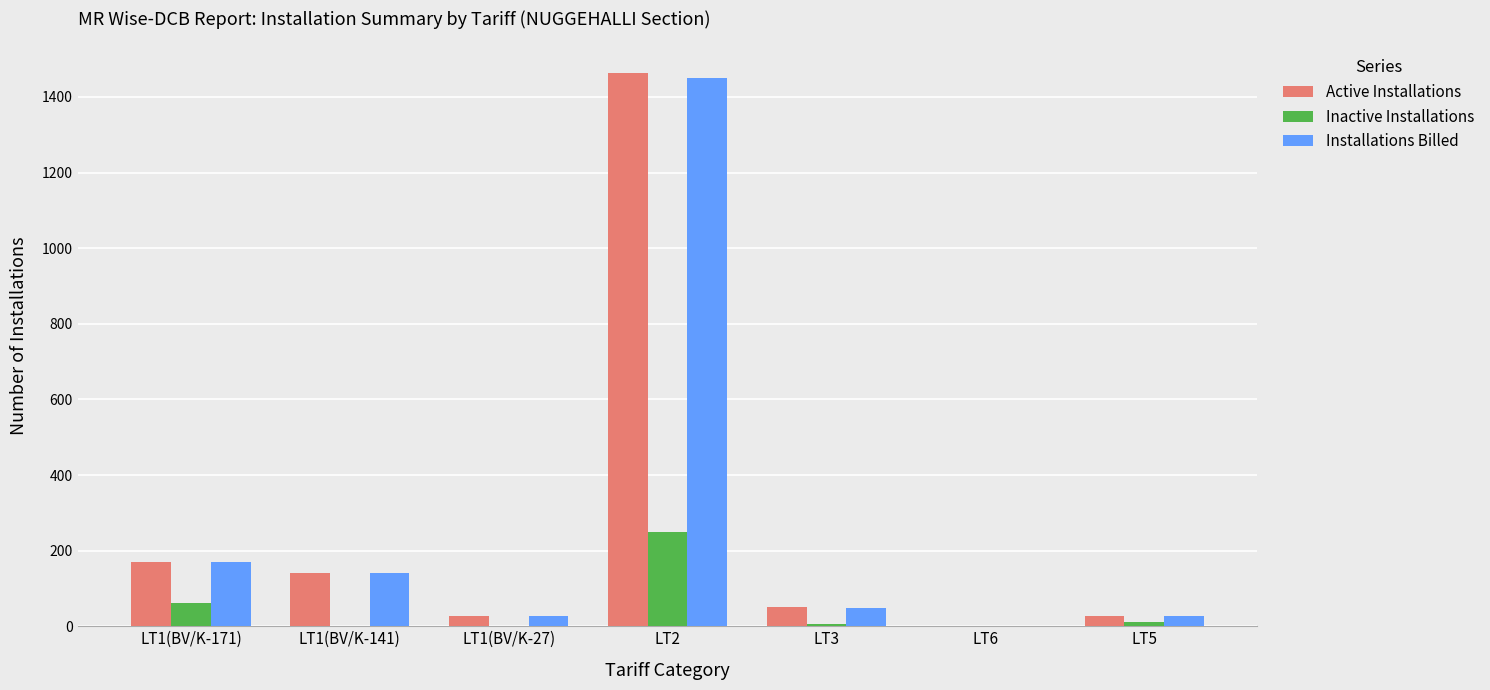

What is the sum of all Installations Billed values?

1865